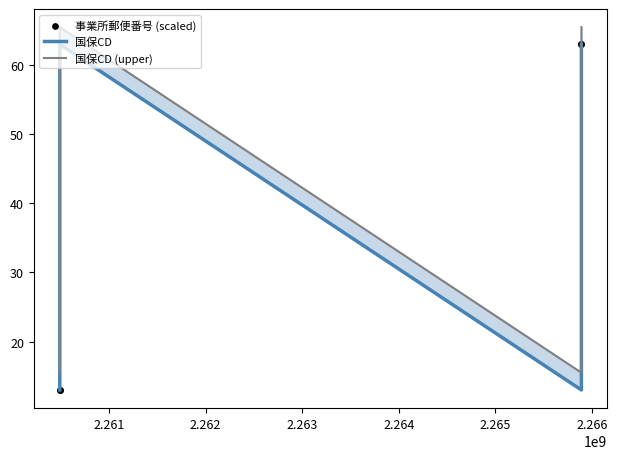

At how many categories does at least one series exceed 47?

3